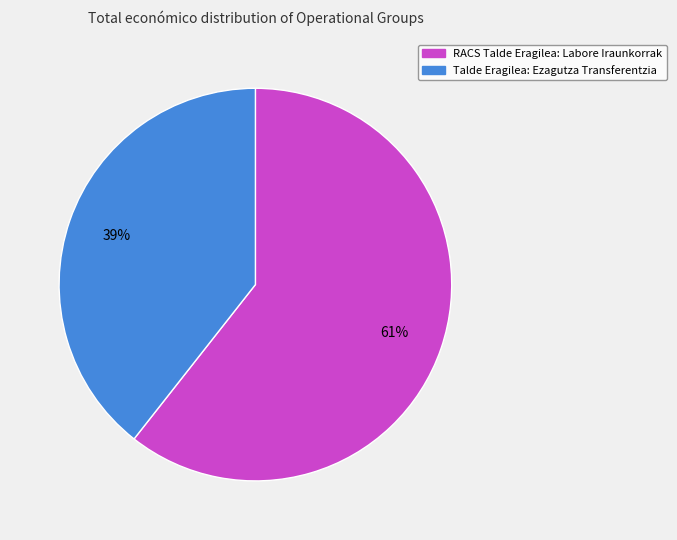

True or false: RACS Talde Eragilea: Labore Iraunkorrak accounts for 46% of the total.

False